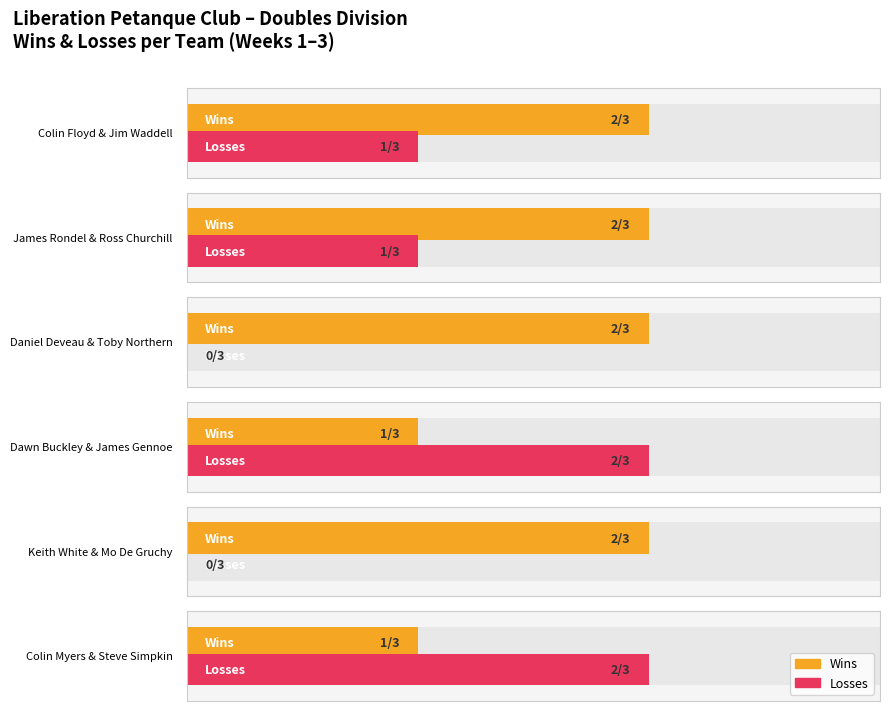

What is the label of the 1st bar from the right?

Colin Myers & Steve Simpkin